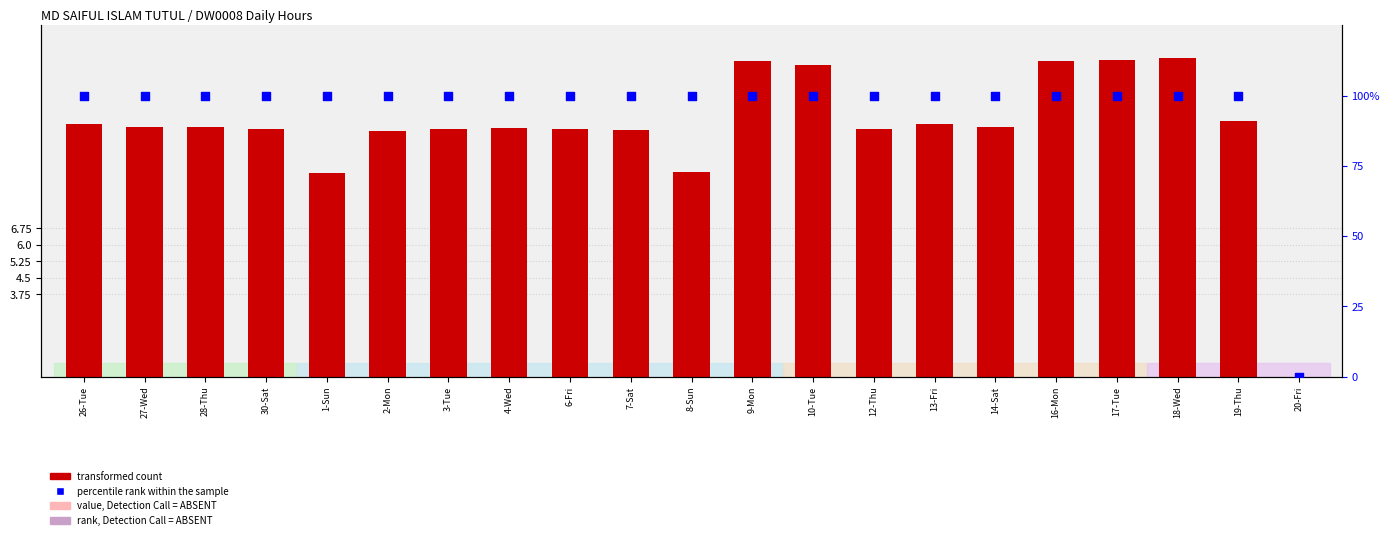

At which category is the sum across all series the highest?

18-Wed